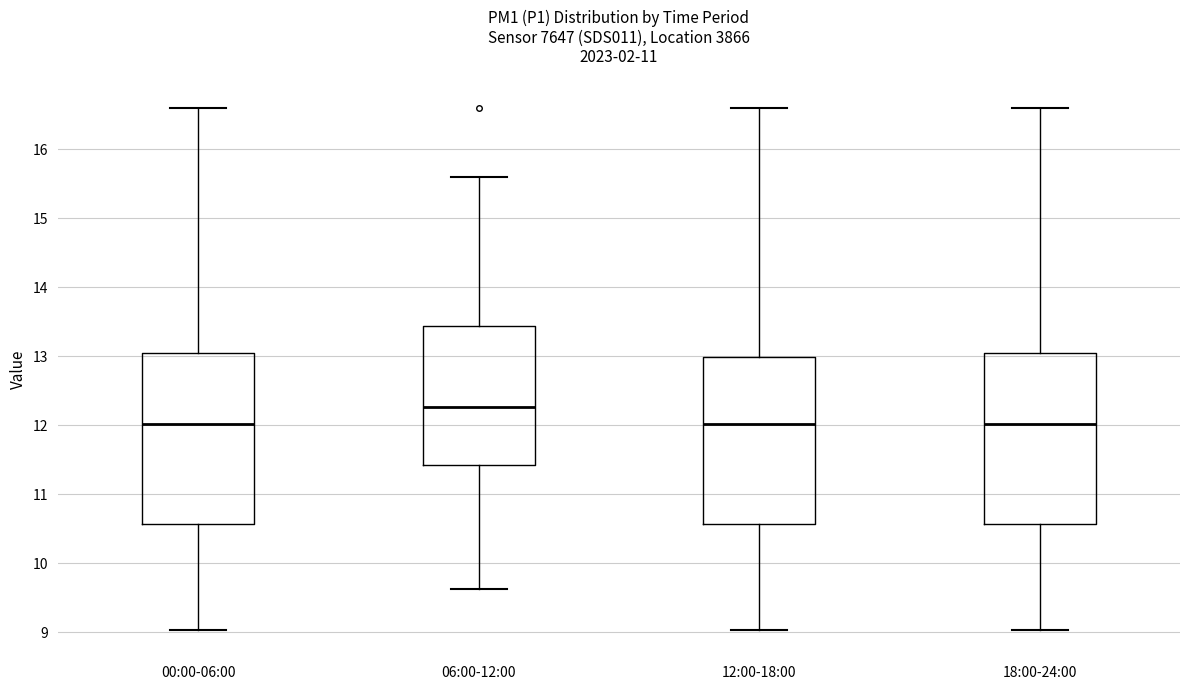

Reading left to right, transcribe this box plot: for each box, give where its median line is, the range the box spans, and where its two whiskers end, as read against the y-axis. The values are not printed on the chart, so give them approximately, as read against the axis.

00:00-06:00: median 12.0, box 10.6 to 13.1, whiskers 9.0 to 16.6
06:00-12:00: median 12.3, box 11.4 to 13.4, whiskers 9.6 to 15.6
12:00-18:00: median 12.0, box 10.6 to 13.0, whiskers 9.0 to 16.6
18:00-24:00: median 12.0, box 10.6 to 13.1, whiskers 9.0 to 16.6